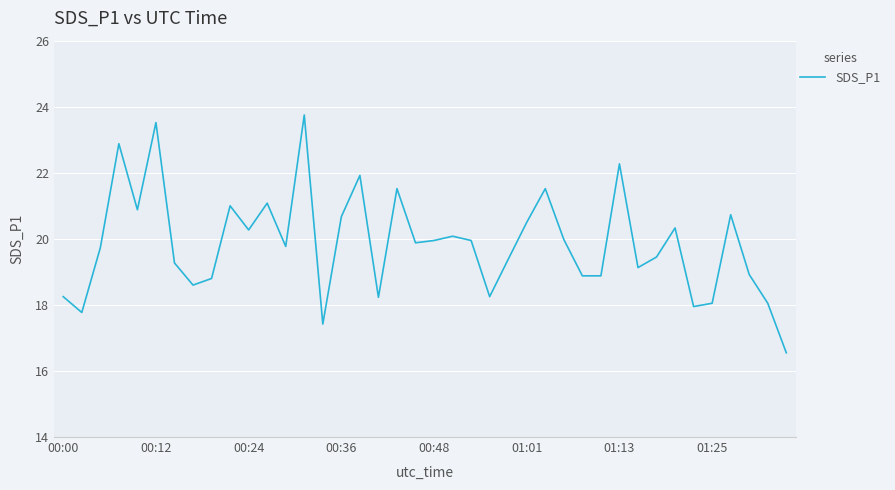

What is the difference between the maximum and minimum values?

7.2